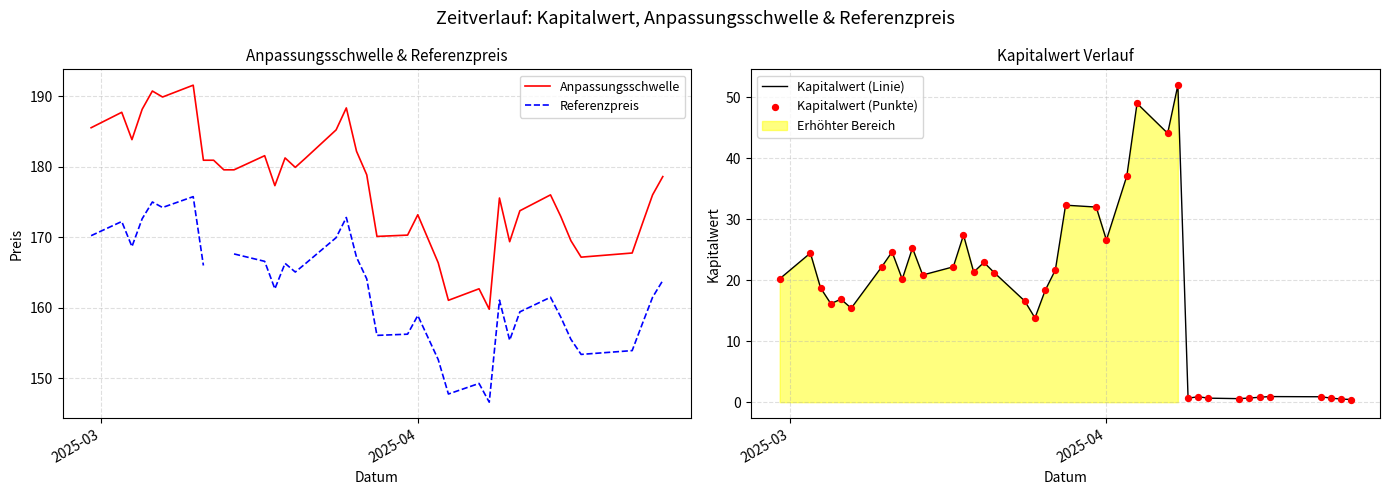

Which series has the largest Y range (max minus min)?

Kapitalwert (Linie)